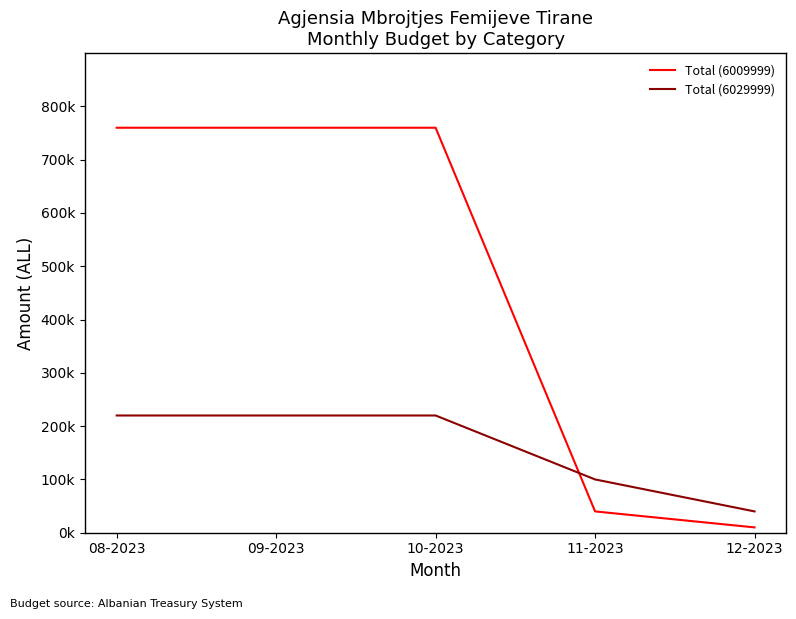

Where is Total (6009999) nearest to the value 385000?

11-2023